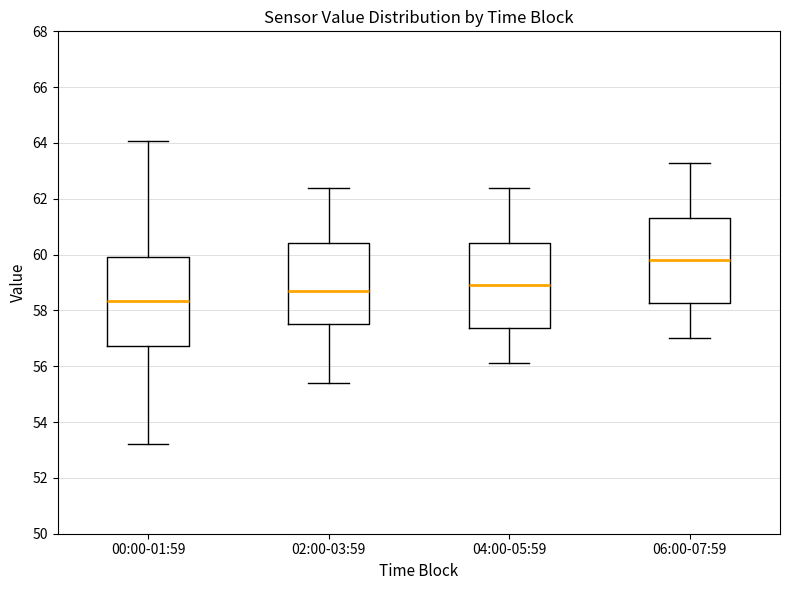

Which box has the highest median line?

06:00-07:59